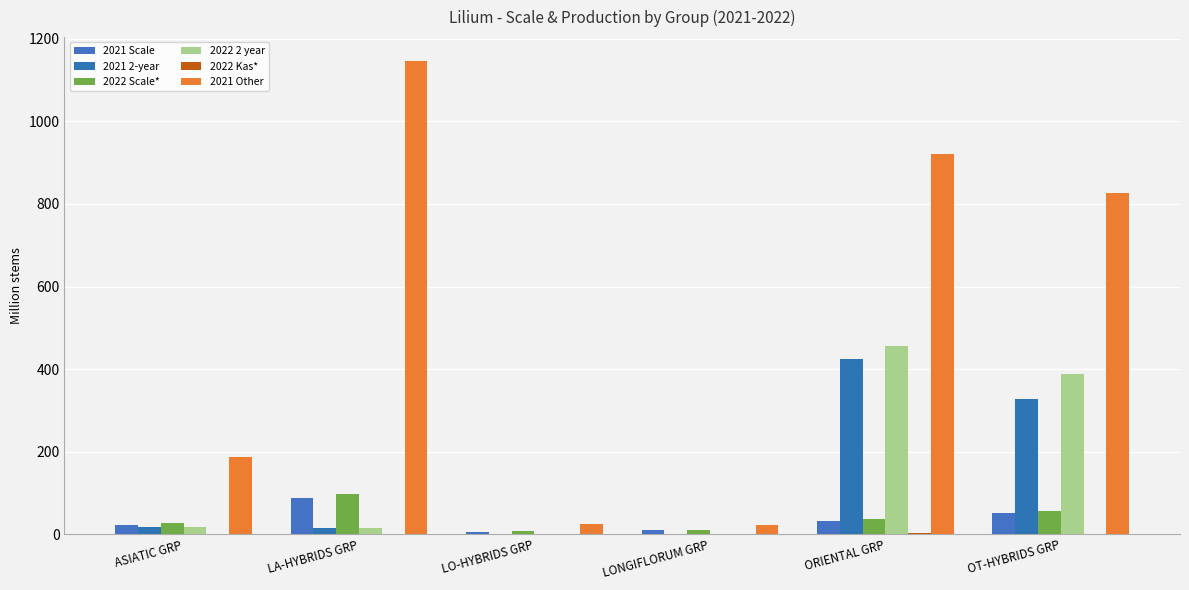

What is the sum of all 2021 2-year values?

788.0